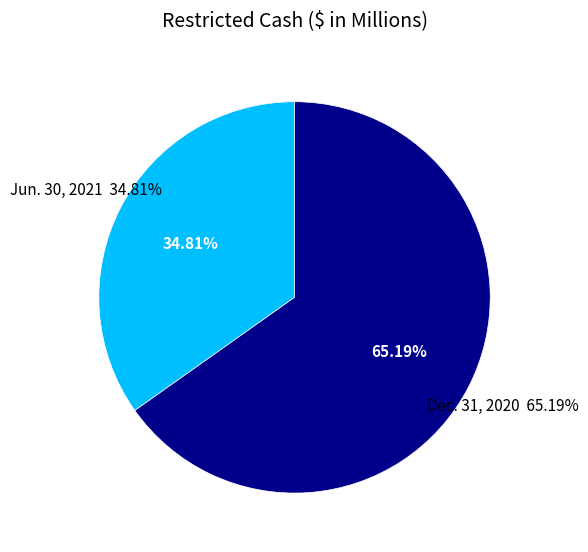

Approximately how many times larger is the value at Dec. 31, 2020 compared to Jun. 30, 2021?

1.9